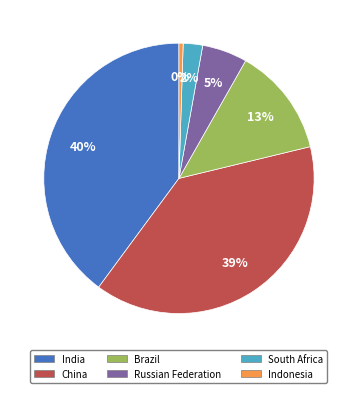

Count the number of slices in the pie.

6